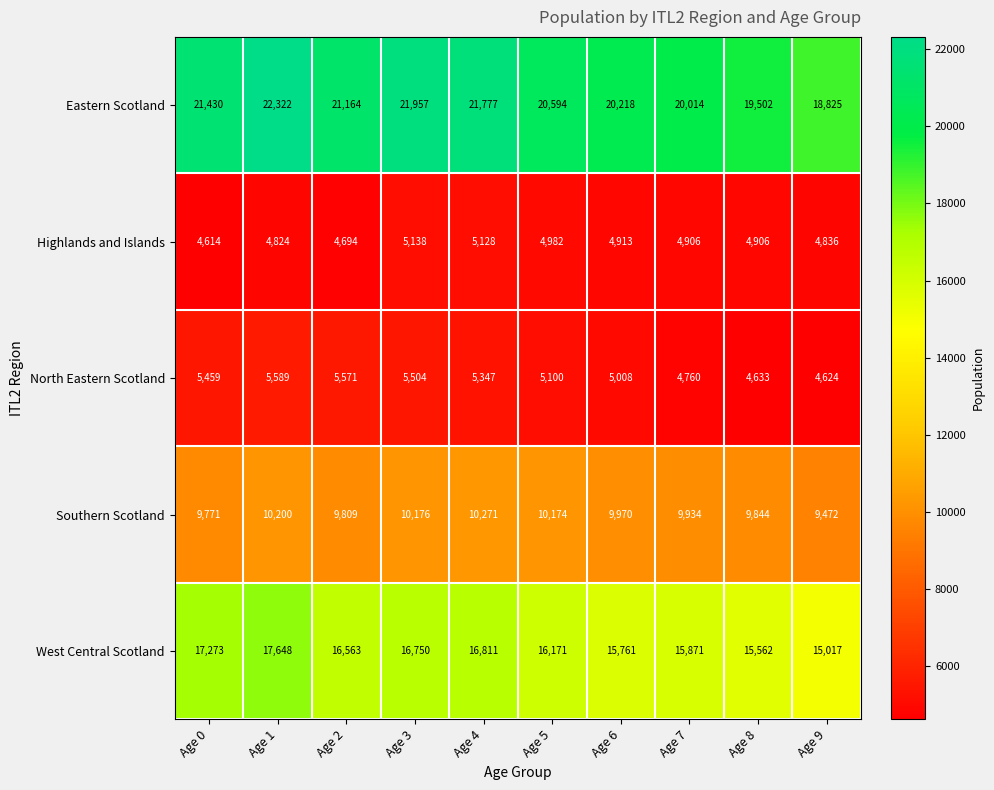

What is the sum of the North Eastern Scotland values at Age 0 and Age 2?

11030